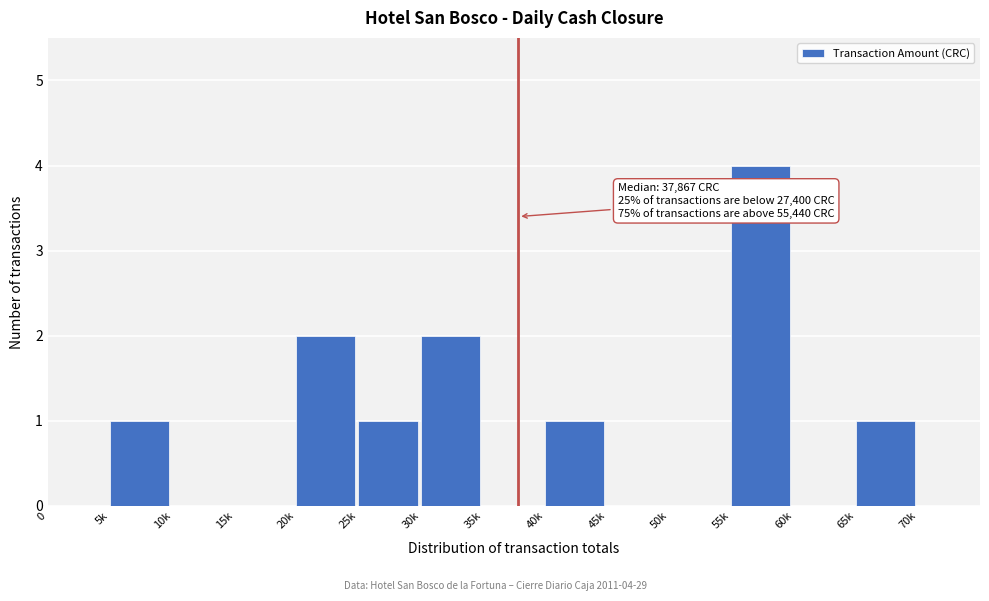

Reading right to left, transcribe all the data shown in this chart.

70k=0	65k=1	60k=0	55k=4	50k=0	45k=0	40k=1	35k=0	30k=2	25k=1	20k=2	15k=0	10k=0	5k=1	0=0